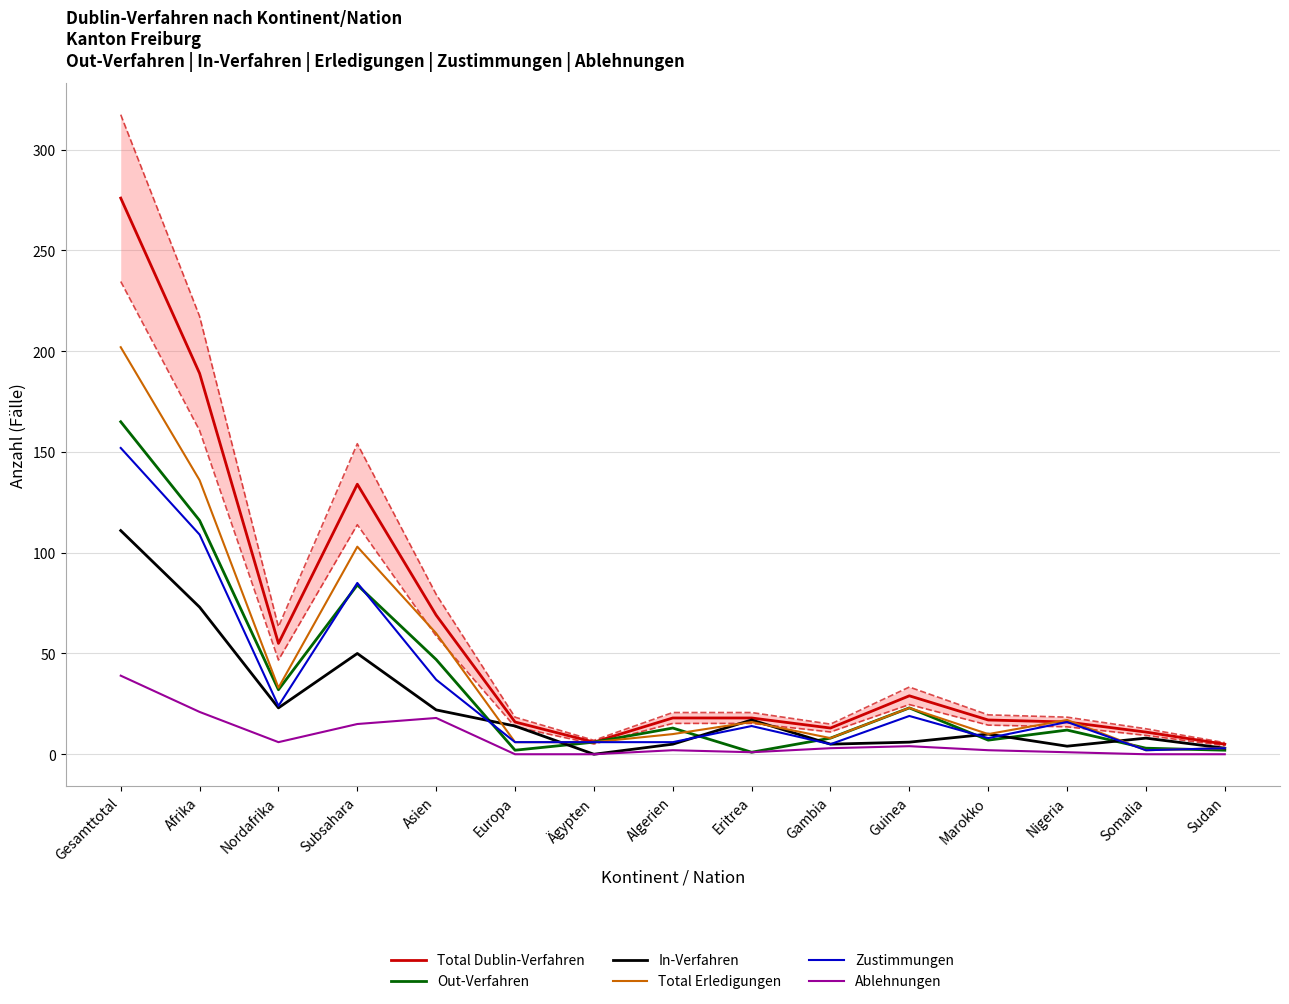

What are all the series names shown in the legend?

Total Dublin-Verfahren, Out-Verfahren, In-Verfahren, Total Erledigungen, Zustimmungen, Ablehnungen